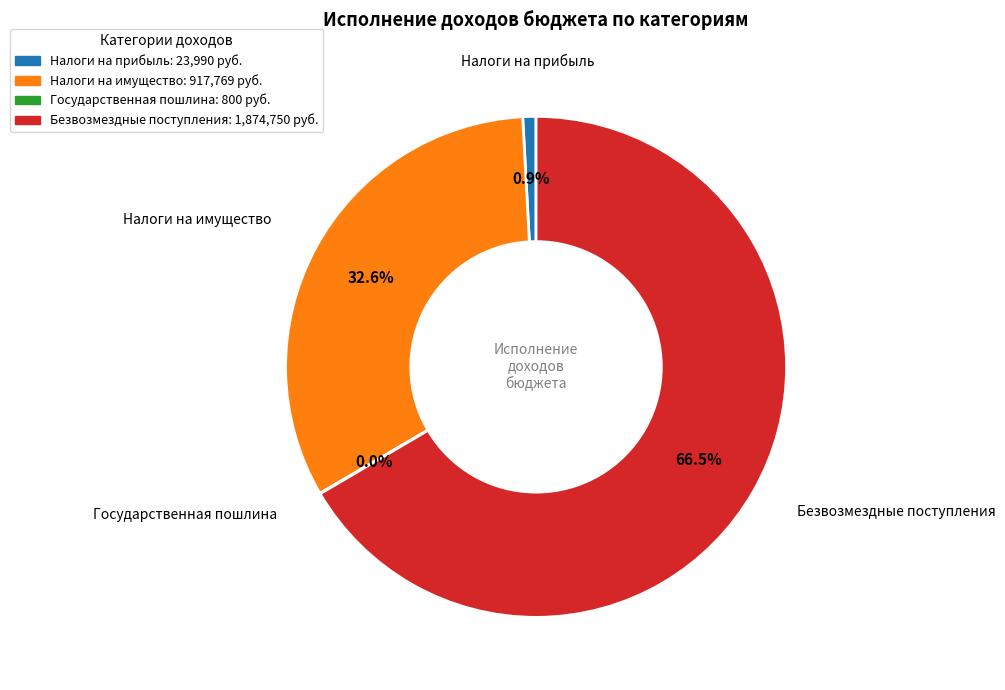

Is there any slice that represents more than half of the pie?

Yes